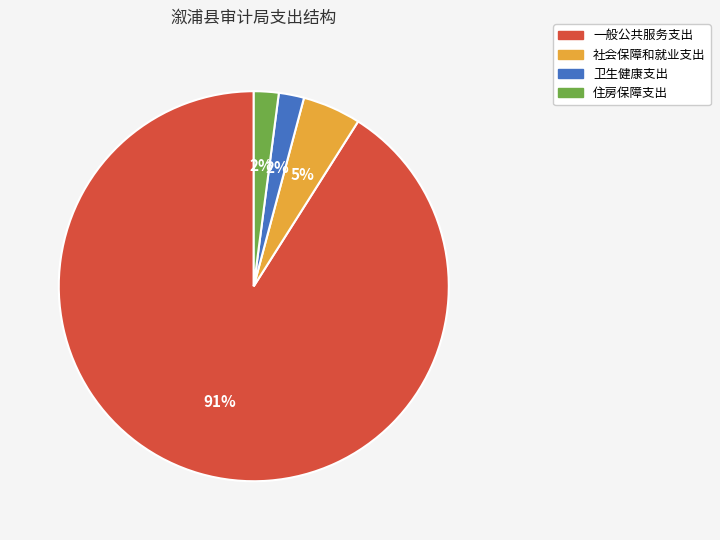

Is it true that 社会保障和就业支出 is 12% of the pie?

False